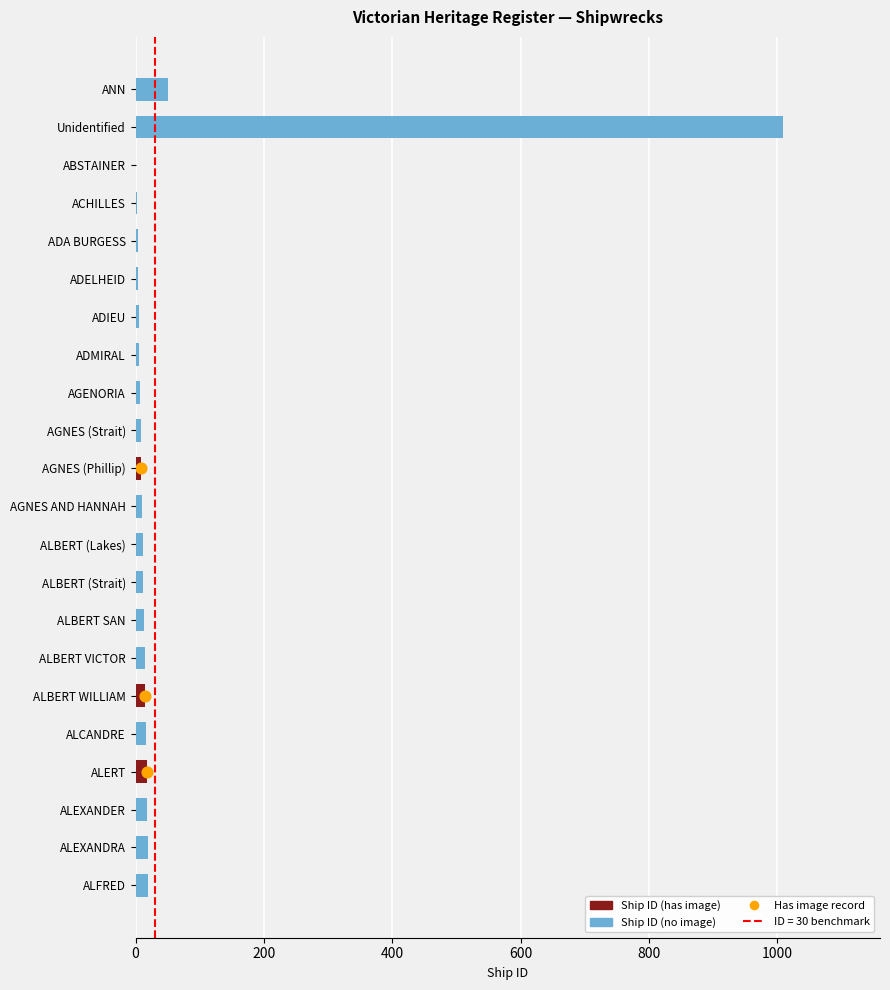

What is the ratio of the value at AGNES (Strait) to the value at ALFRED?

0.4